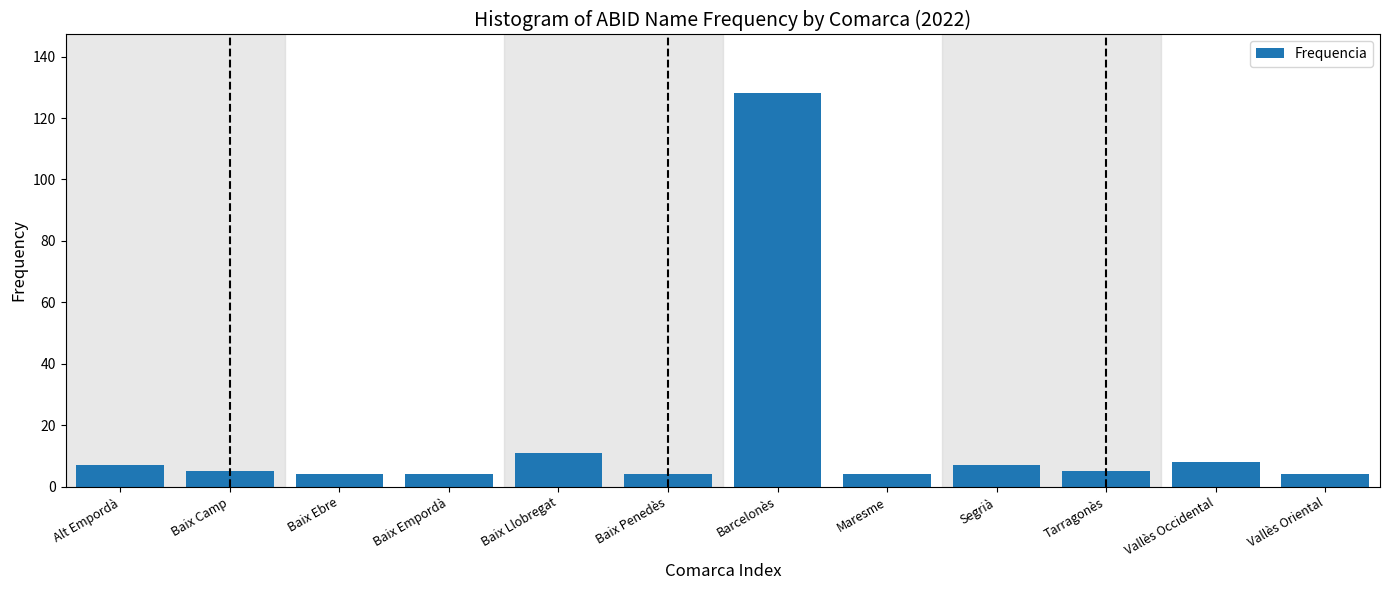

Reading right to left, transcribe all the data shown in this chart.

Vallès Oriental=4	Vallès Occidental=8	Tarragonès=5	Segrià=7	Maresme=4	Barcelonès=128	Baix Penedès=4	Baix Llobregat=11	Baix Empordà=4	Baix Ebre=4	Baix Camp=5	Alt Empordà=7